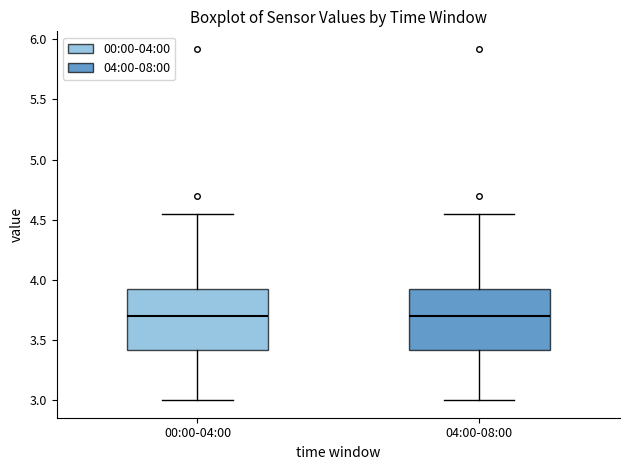

Reading left to right, read every box against the y-axis: the position of its median line, the range the box covers, and the ends of its whiskers. The values are not printed on the chart, so give them approximately, as read against the axis.

00:00-04:00: median 3.70, box 3.40 to 3.90, whiskers 3.00 to 4.55
04:00-08:00: median 3.70, box 3.40 to 3.90, whiskers 3.00 to 4.55